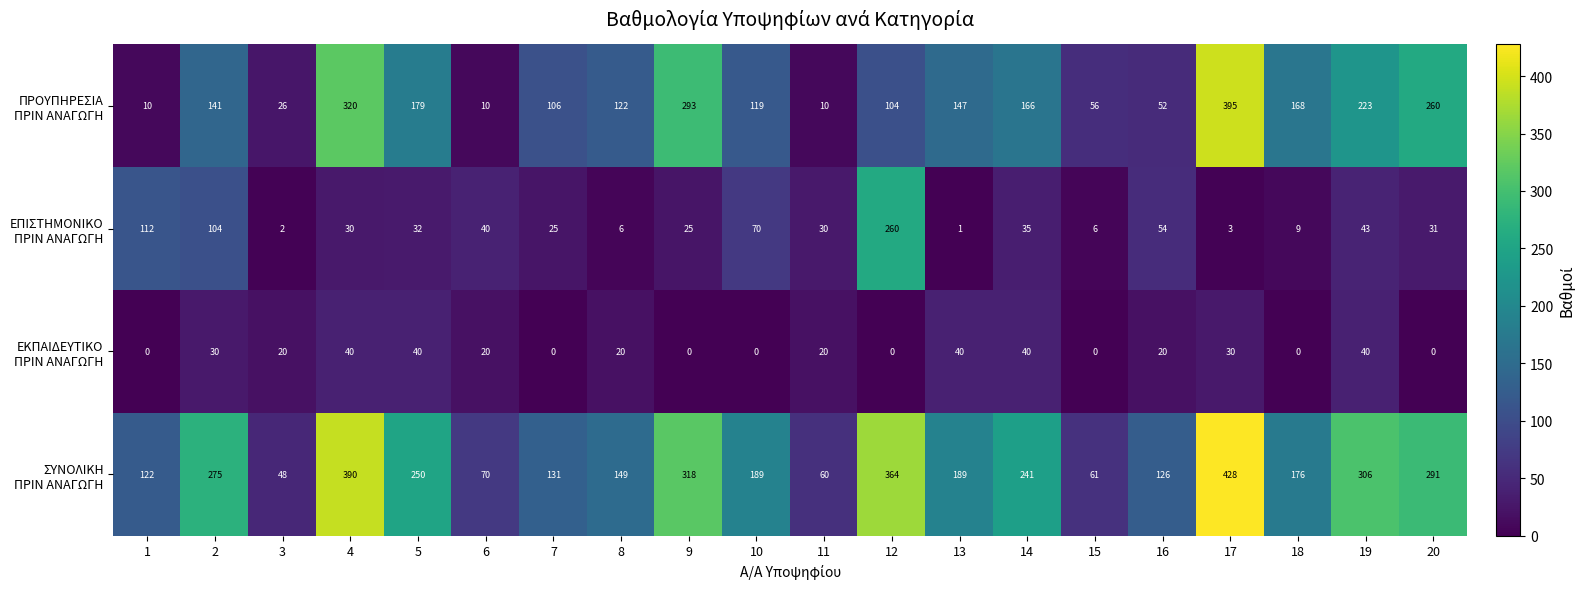

What is the difference between the highest and lowest values at 10?

189